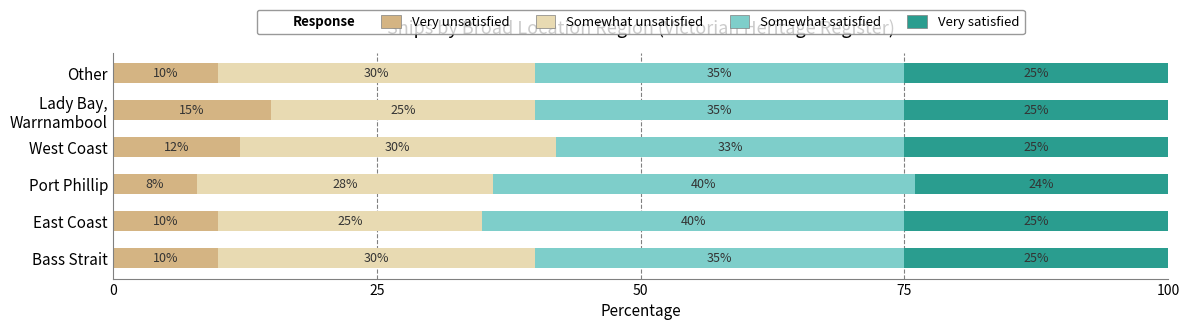

What value does the Very unsatisfied series have at Other?

10